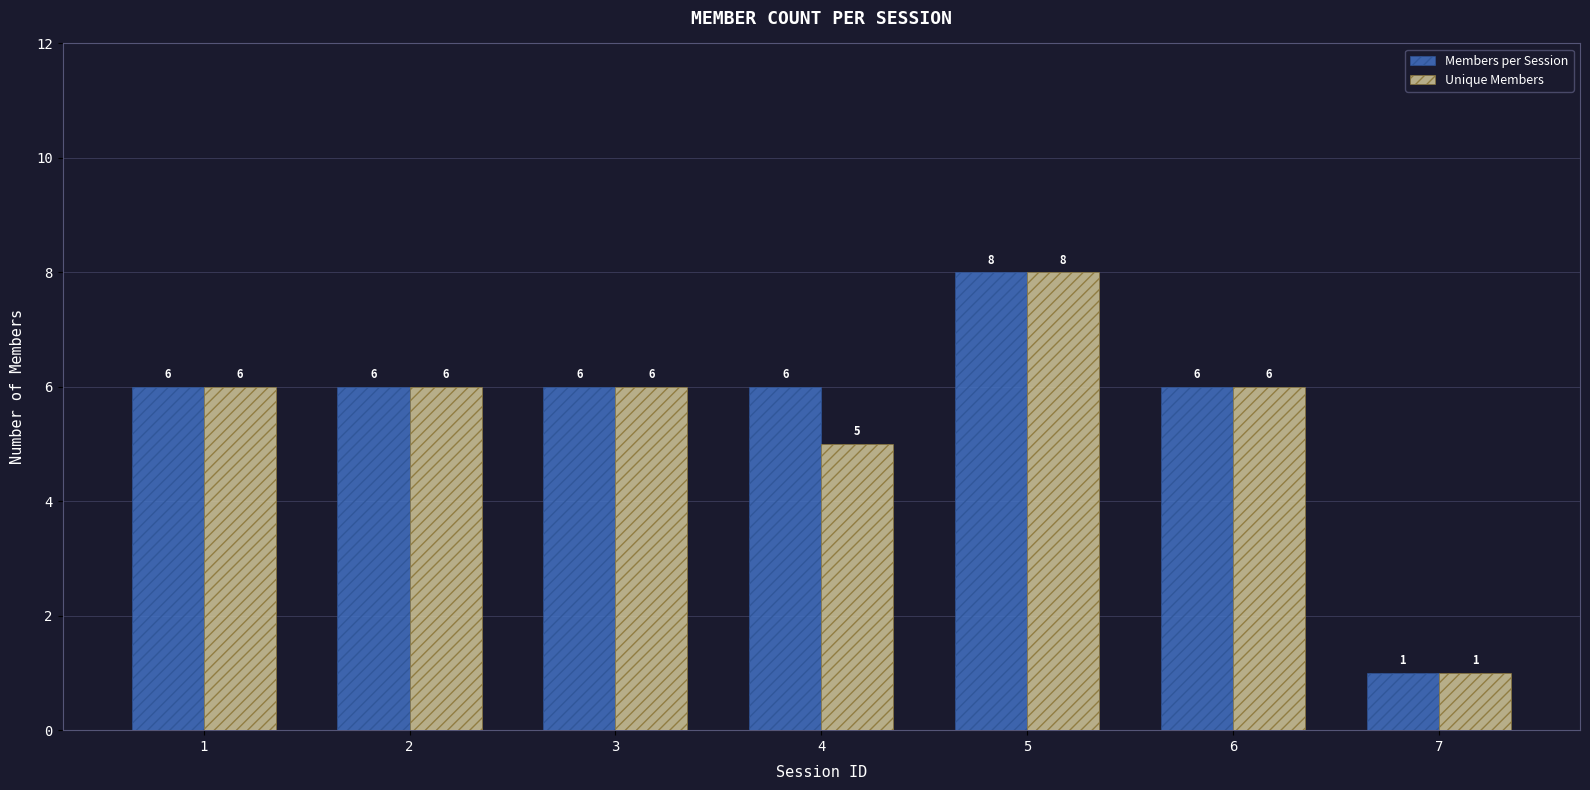

What is the difference between the maximum and minimum values in the Unique Members series?

7